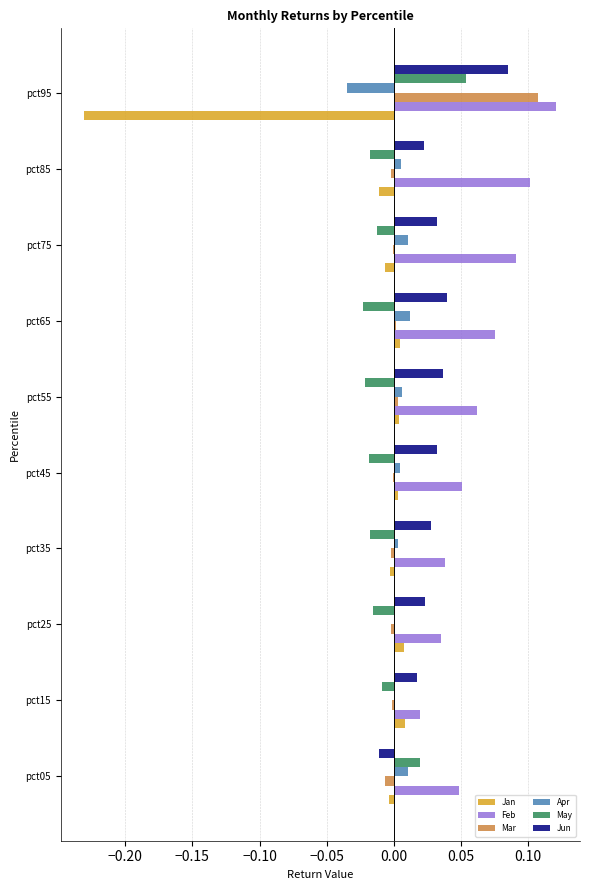

At which label does May reach its peak?

pct95